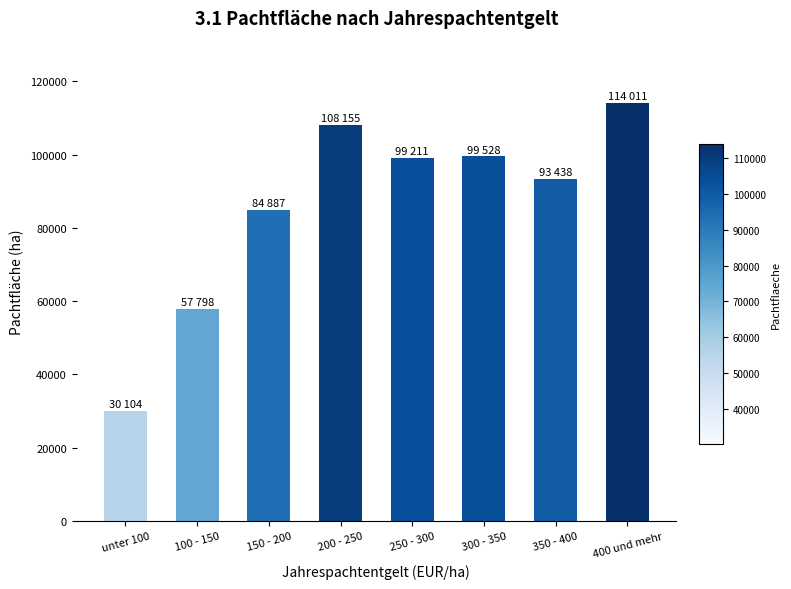

What is the label of the 2nd bar from the left?

100 - 150